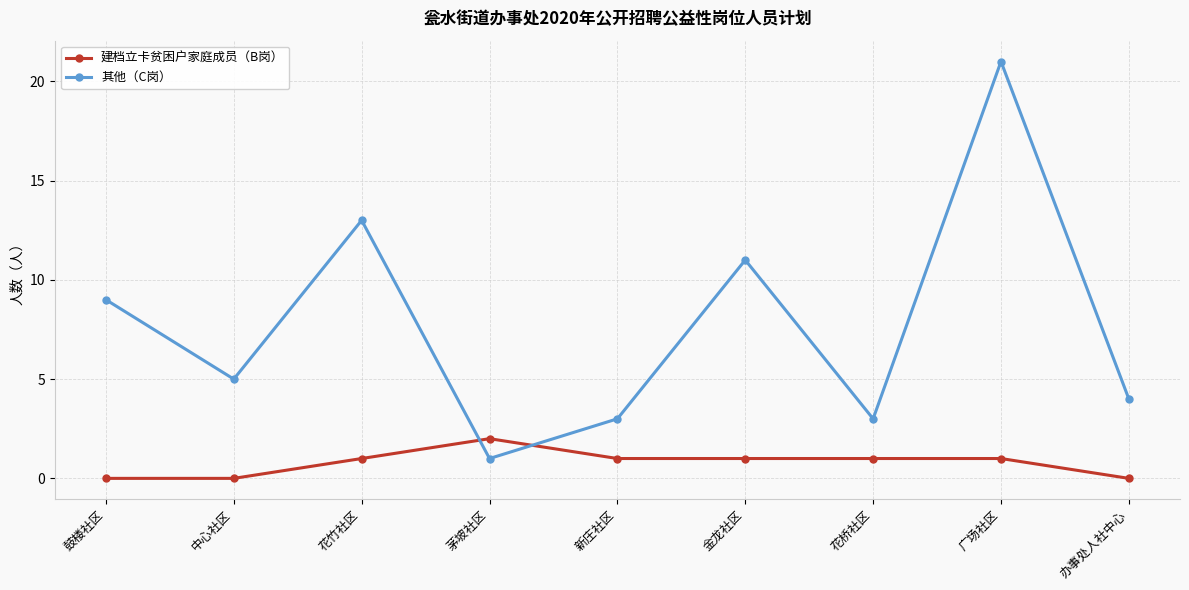

Is it true that 其他（C岗） equals 5 at 中心社区?

True